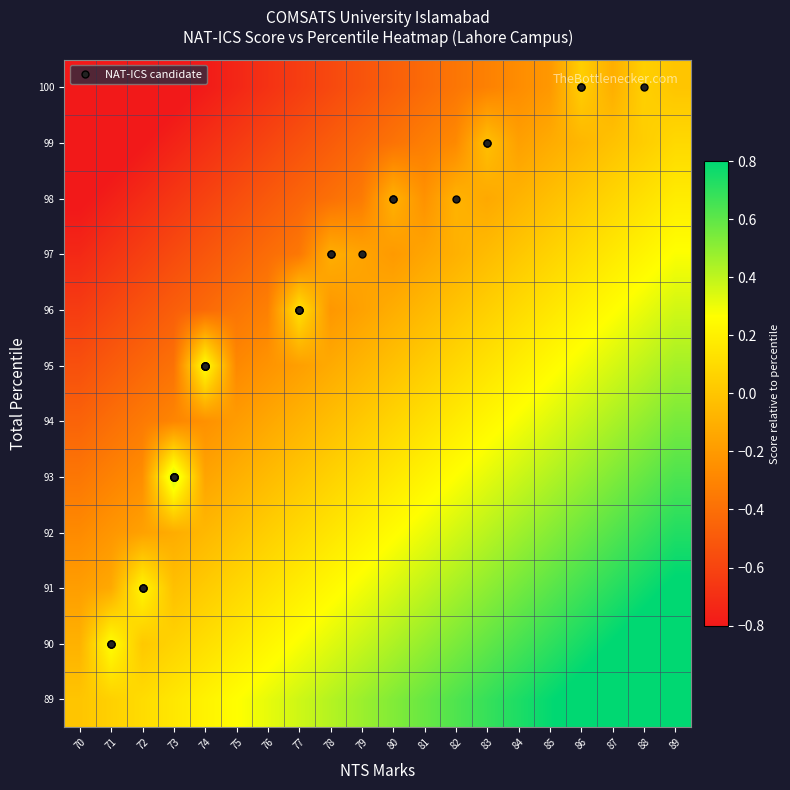

At how many categories does at least one series exceed 0?

19